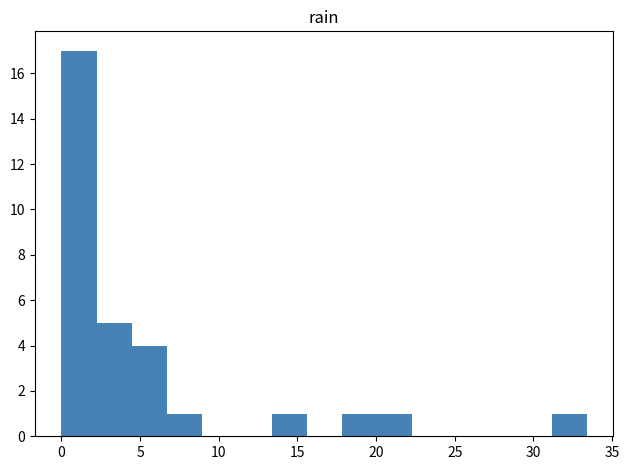

Reading left to right, transcribe this chart: for each bar, give the range it covers on the x-axis and its height. Neither the bar edges nor the heights are printed on the chart, so give them approximately, as read against the axes.

0.0 to 2.0: 17
2.0 to 4.5: 5
4.5 to 6.5: 4
6.5 to 9.0: 1
9.0 to 11.0: 0
11.0 to 13.5: 0
13.5 to 15.5: 1
15.5 to 18.0: 0
18.0 to 20.0: 1
20.0 to 22.5: 1
22.5 to 24.5: 0
24.5 to 26.5: 0
26.5 to 29.0: 0
29.0 to 31.0: 0
31.0 to 33.5: 1